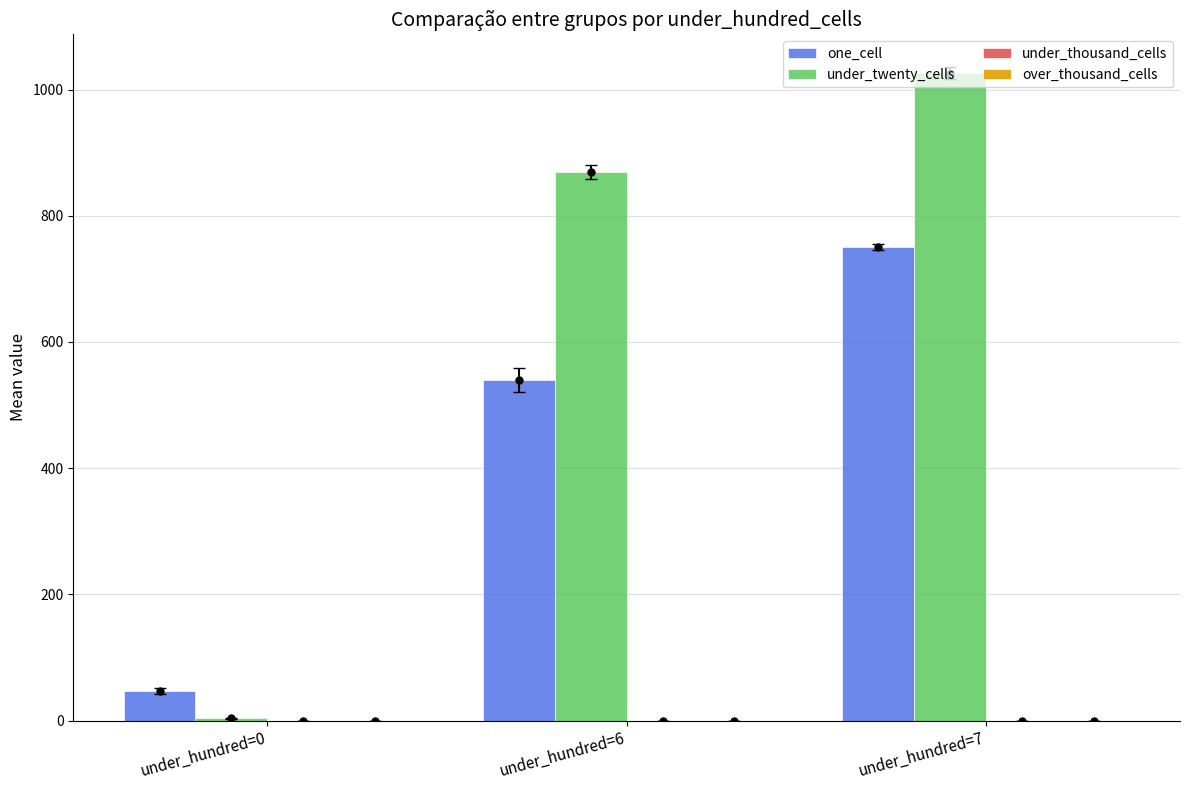

What is the value of the under_twenty_cells bar at the 2nd from the left?

869.2